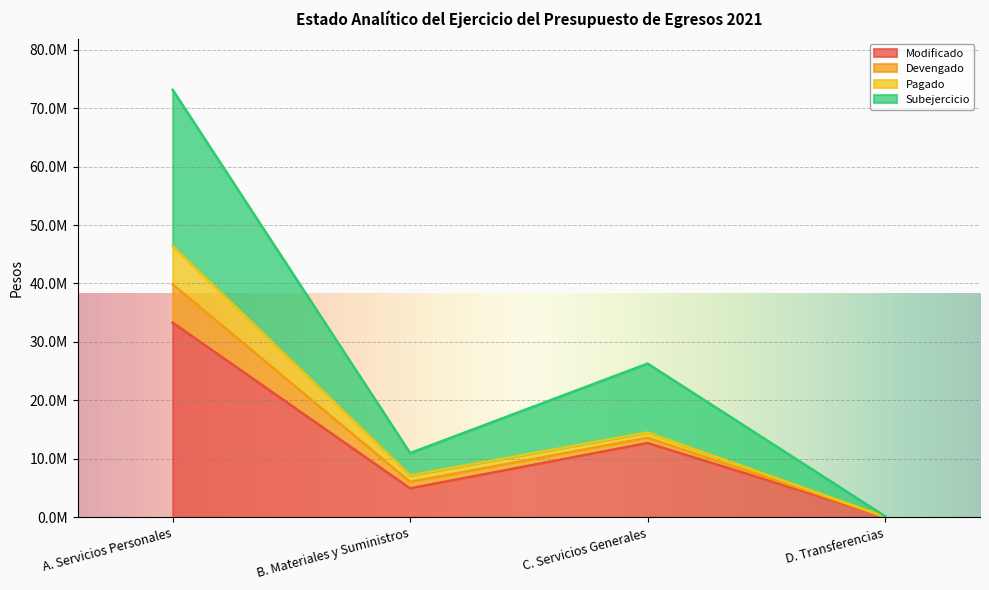

True or false: Modificado has a value of 19773957.2 at C. Servicios Generales.

False